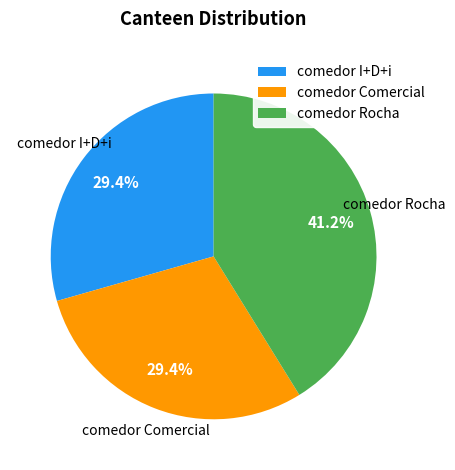

What percentage is NOT represented by comedor Rocha?

58.8%